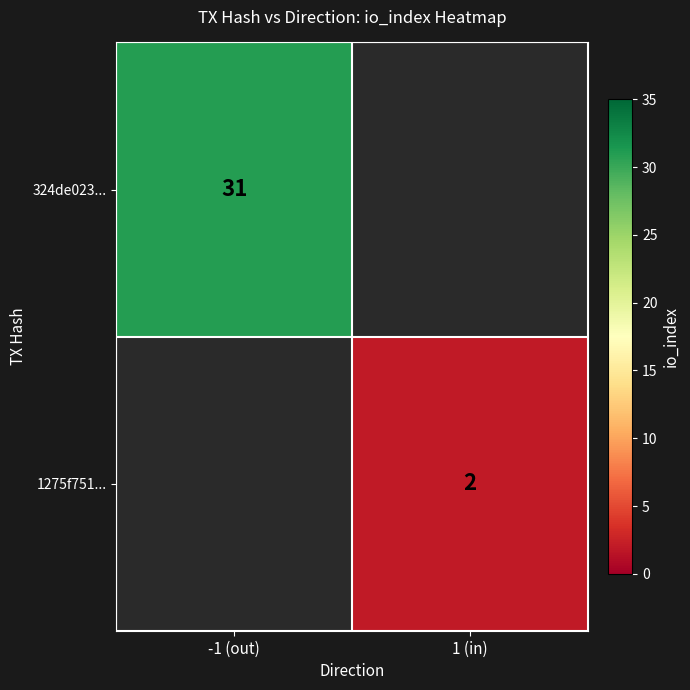

Count the number of data series in this chart.

2